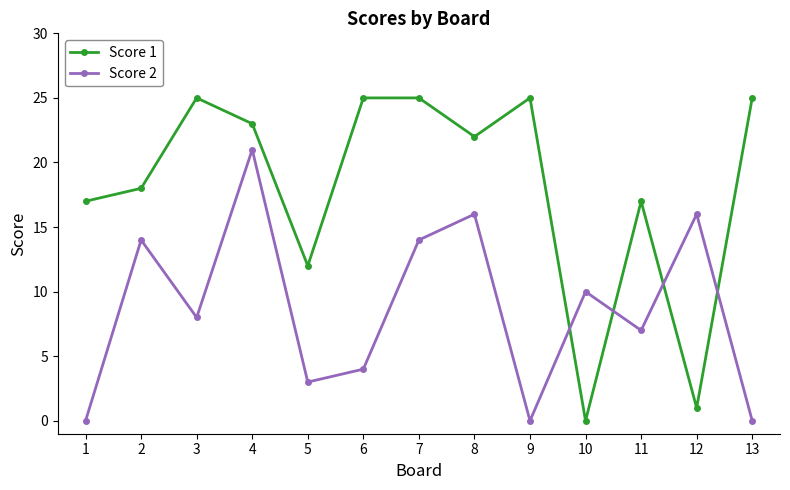

At which category does Score 2 reach its first local peak?

2